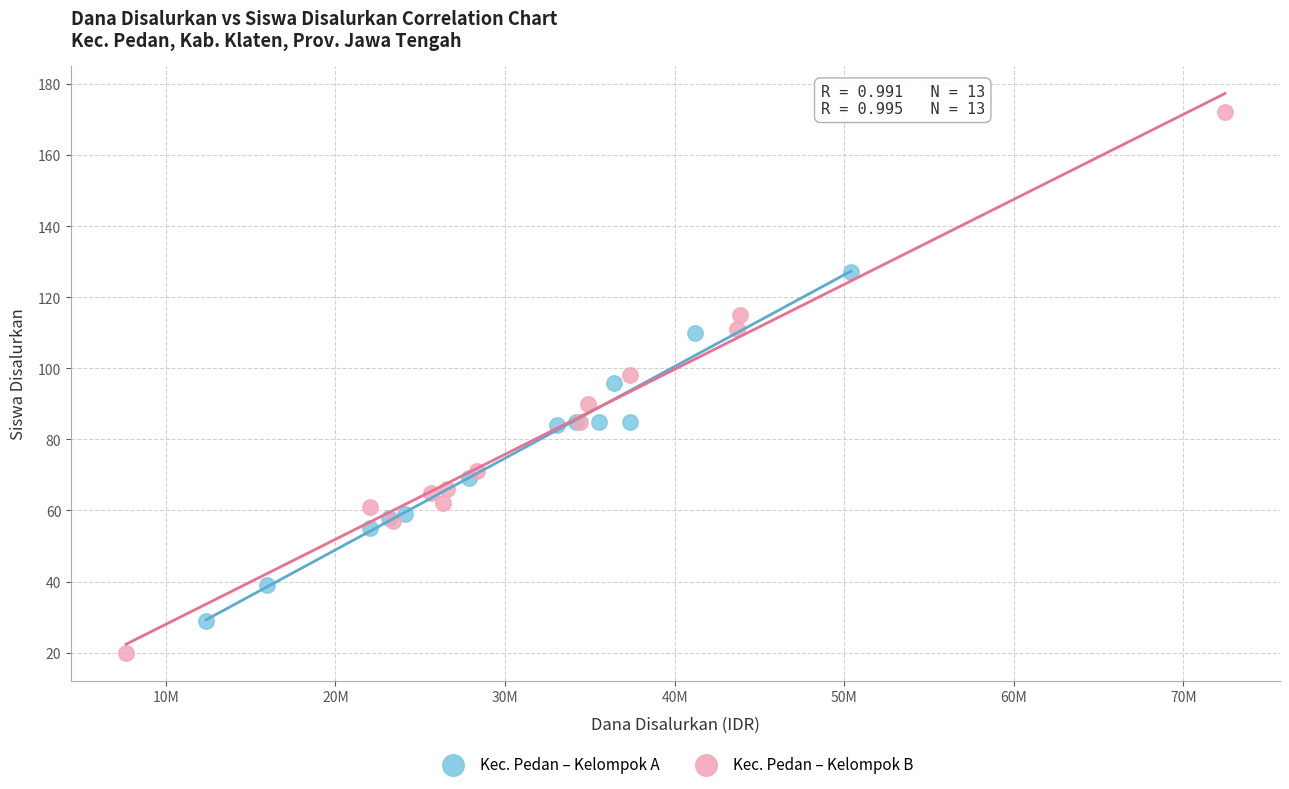

Which series reaches the minimum Y coordinate?

Kec. Pedan – Kelompok B